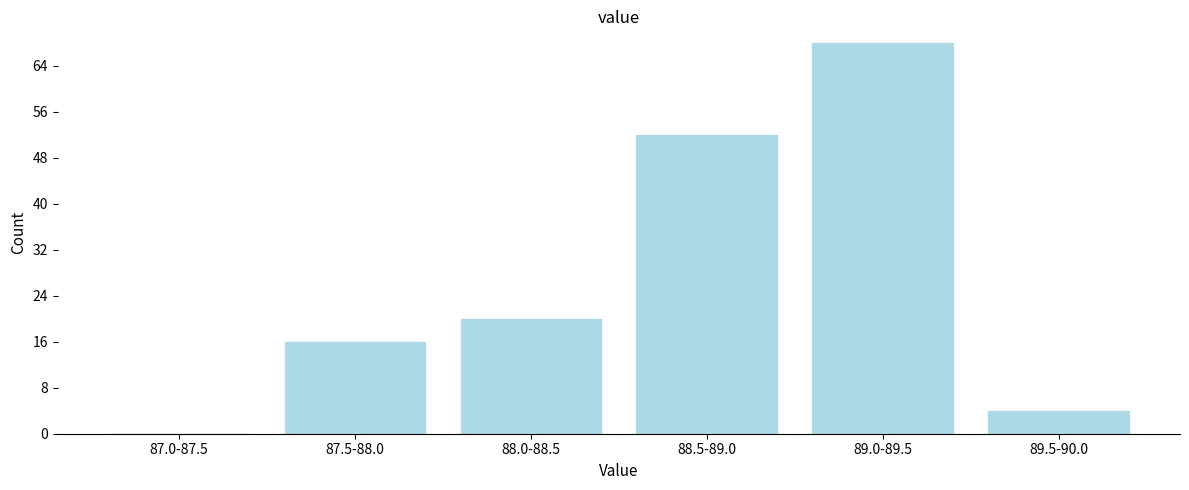

Reading left to right, what are all the values shown in this chart?

87.0-87.5=0	87.5-88.0=16	88.0-88.5=20	88.5-89.0=52	89.0-89.5=68	89.5-90.0=4